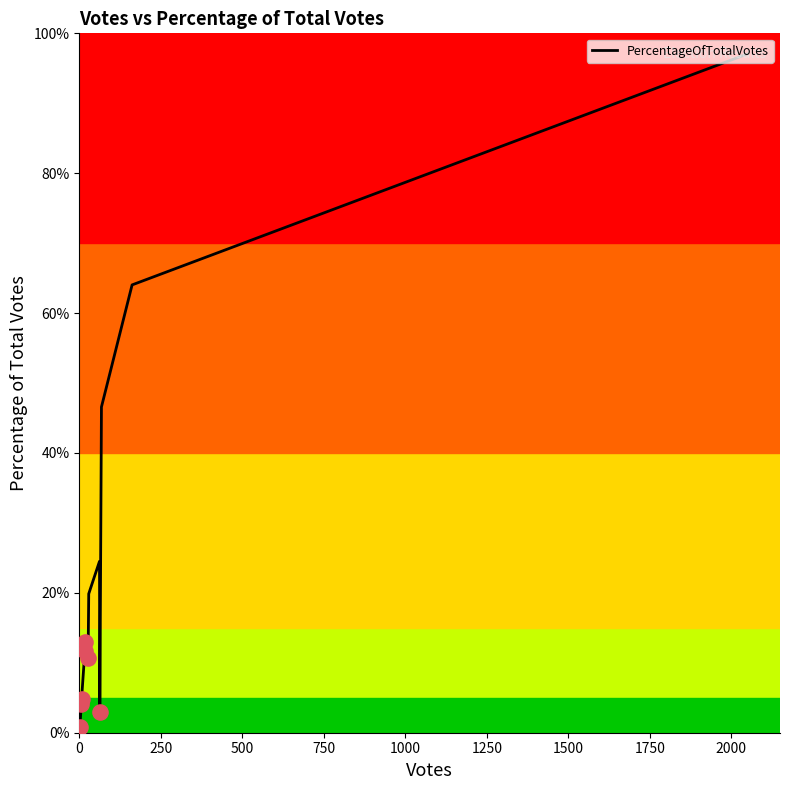

What is the greatest value displayed?

97.0